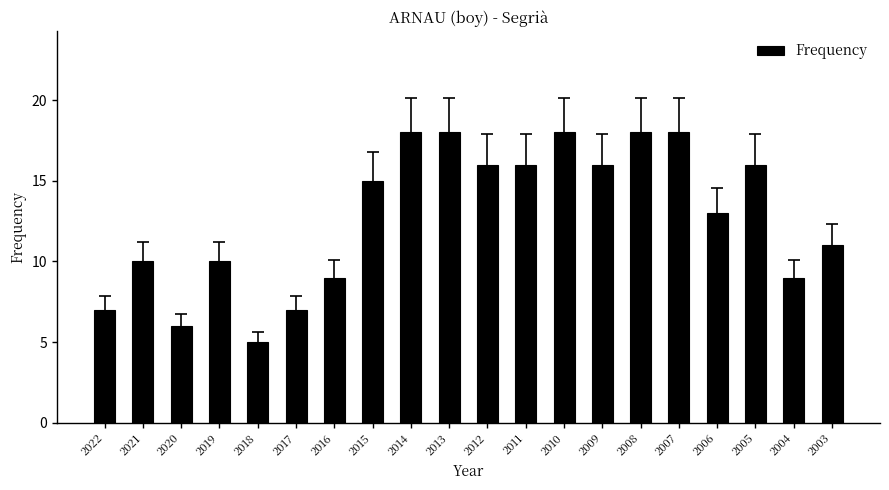

How many values are below 15?

10